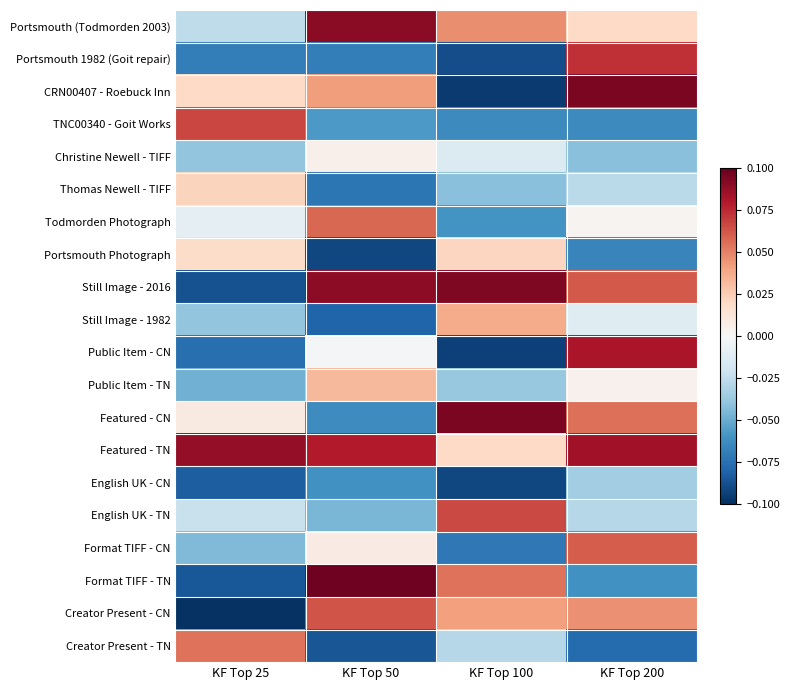

What is the difference between the highest and lowest values at KF Top 100?

0.2